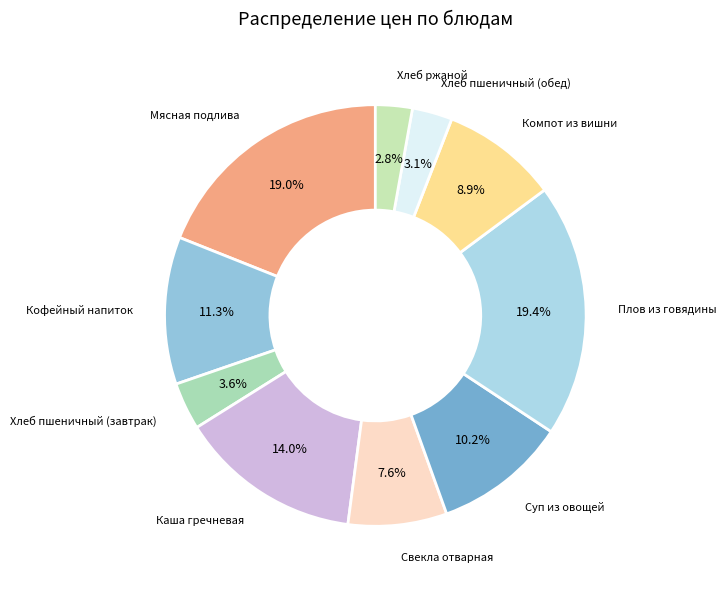

How many segments does this pie chart have?

10